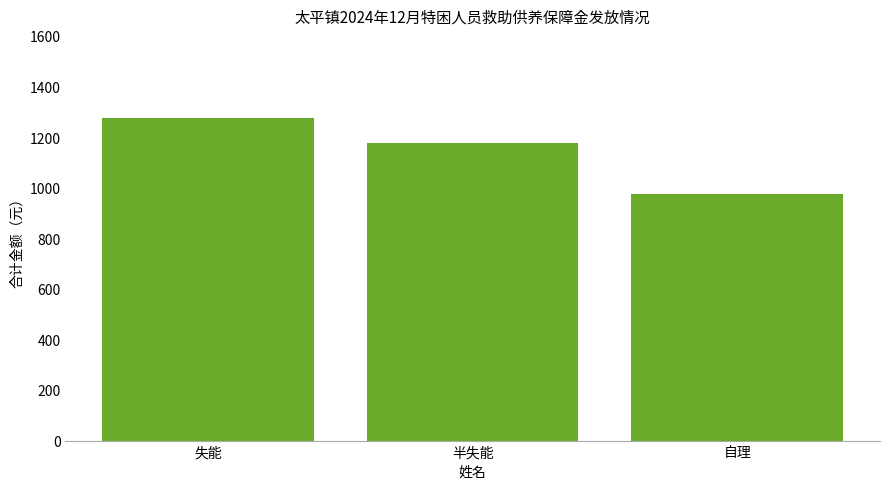

What is the sum of the values at 失能 and 自理?

2250